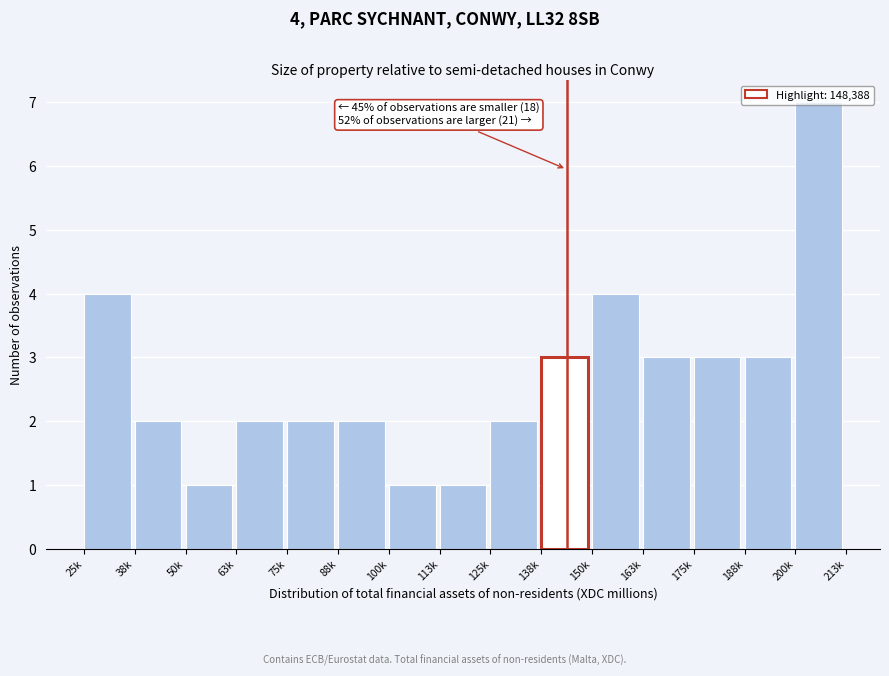

Which label corresponds to the largest value in the chart?

200k